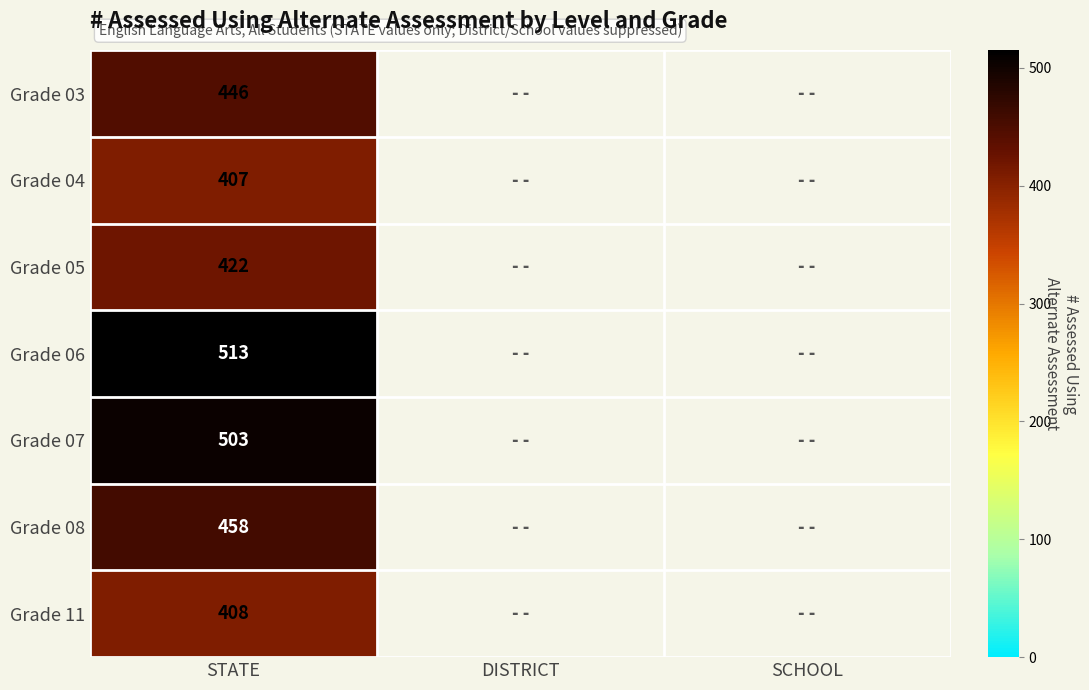

Which has a higher value, DISTRICT or SCHOOL?

SCHOOL